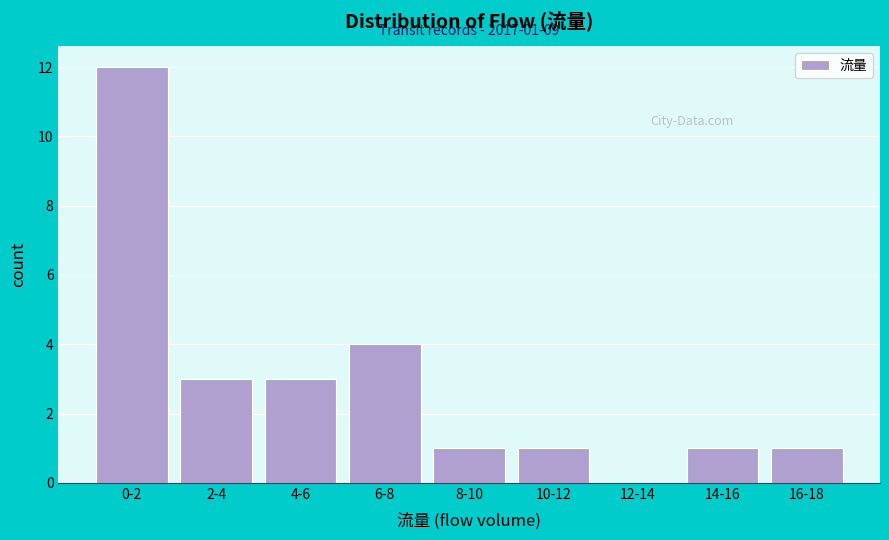

Reading left to right, what are all the values shown in this chart?

0-2=12	2-4=3	4-6=3	6-8=4	8-10=1	10-12=1	12-14=0	14-16=1	16-18=1